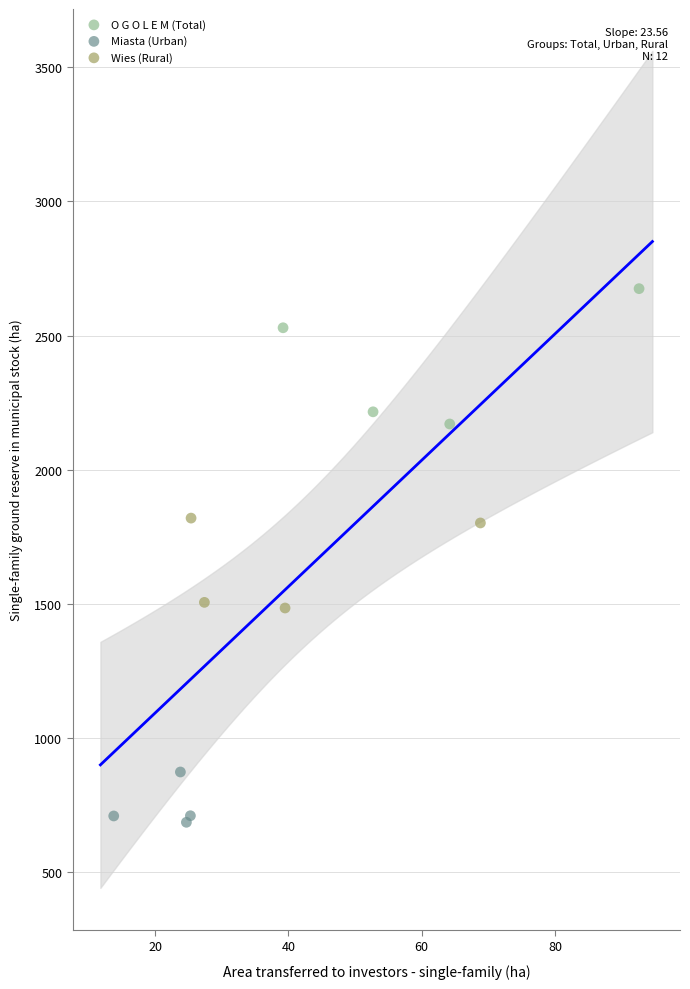

Which series has the widest spread of Y values?

O G O L E M (Total)